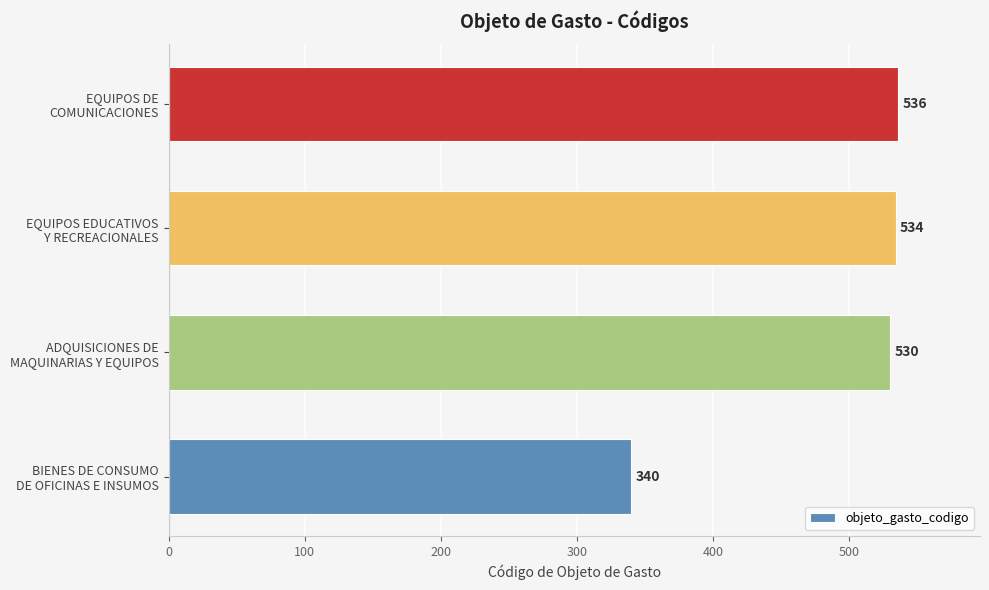

Rank the categories by value from lowest to highest.

BIENES DE CONSUMO
DE OFICINAS E INSUMOS, ADQUISICIONES DE
MAQUINARIAS Y EQUIPOS, EQUIPOS EDUCATIVOS
Y RECREACIONALES, EQUIPOS DE
COMUNICACIONES